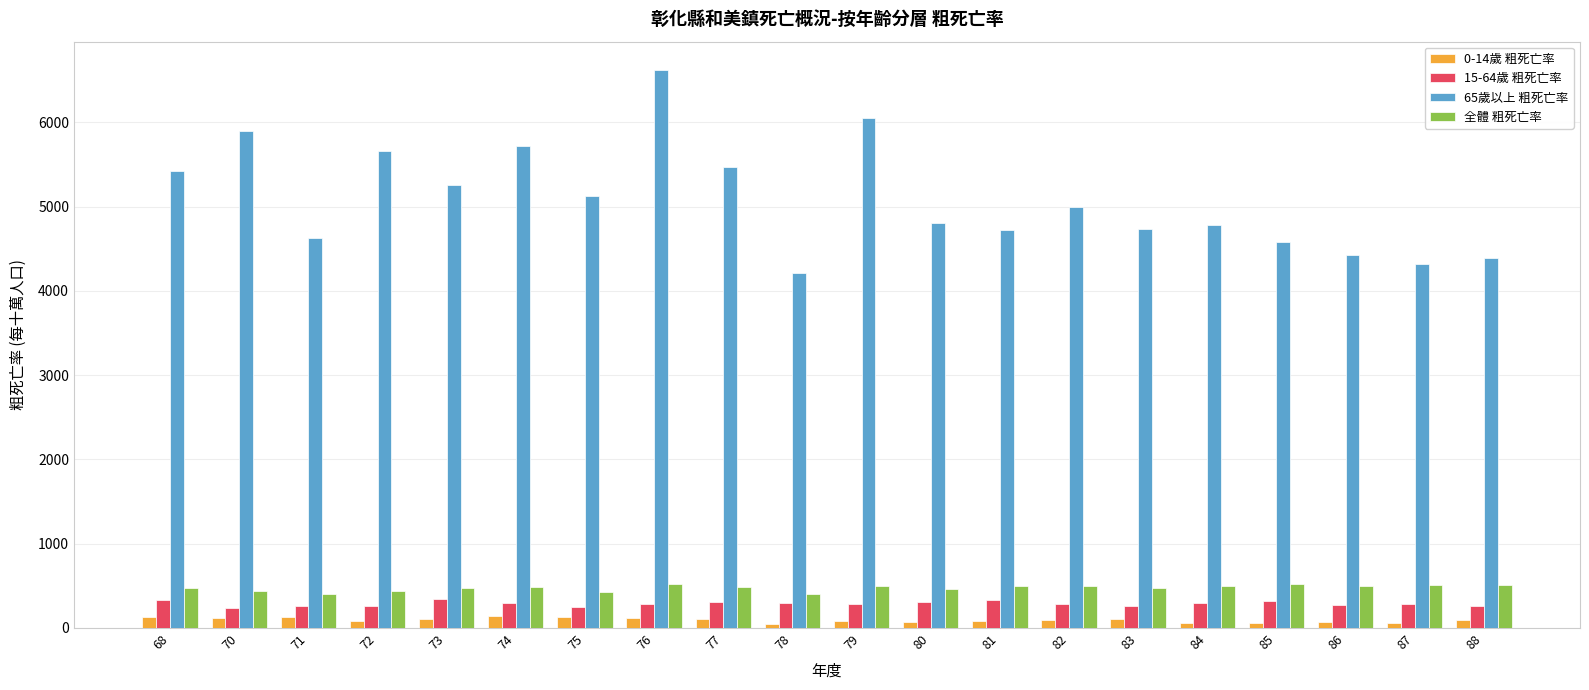

Which series has the widest spread of values?

65歲以上 粗死亡率